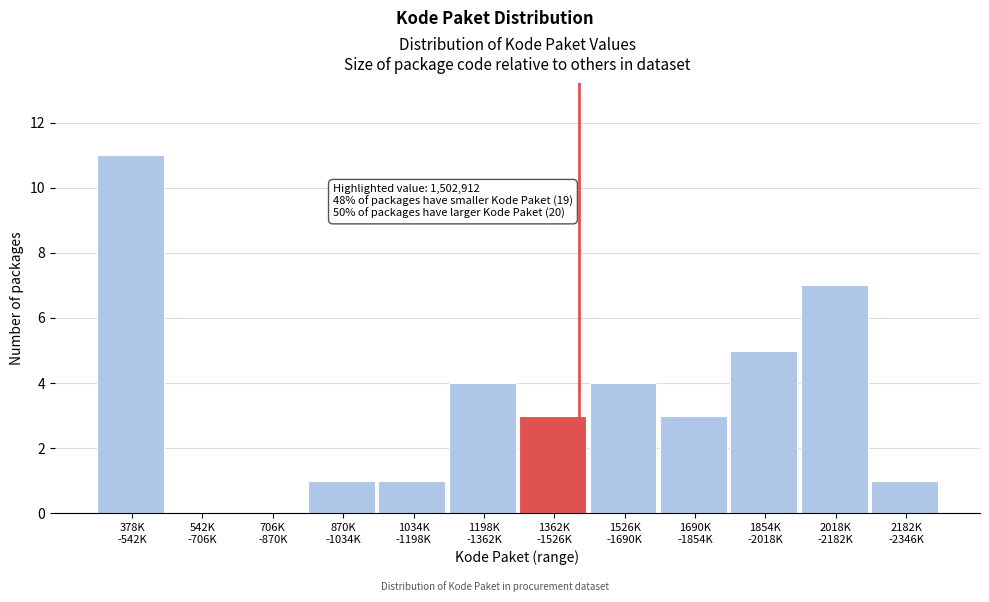

What is the maximum value shown in the chart?

11